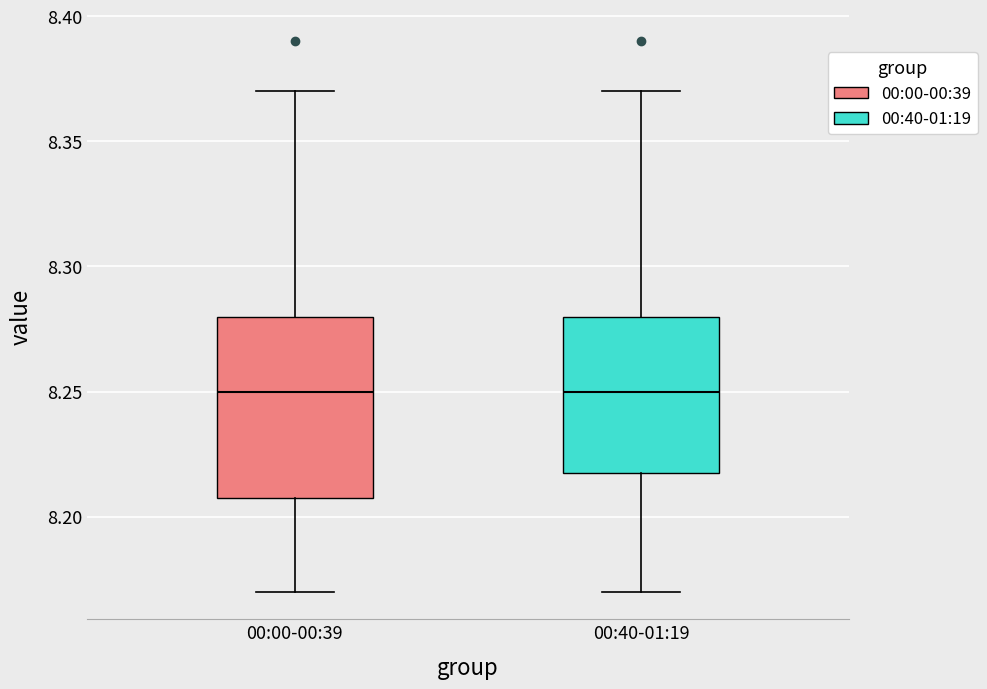

Reading left to right, transcribe this box plot: for each box, give where its median line is, the range the box spans, and where its two whiskers end, as read against the y-axis. The values are not printed on the chart, so give them approximately, as read against the axis.

00:00-00:39: median 8.25, box 8.21 to 8.28, whiskers 8.17 to 8.37
00:40-01:19: median 8.25, box 8.22 to 8.28, whiskers 8.17 to 8.37